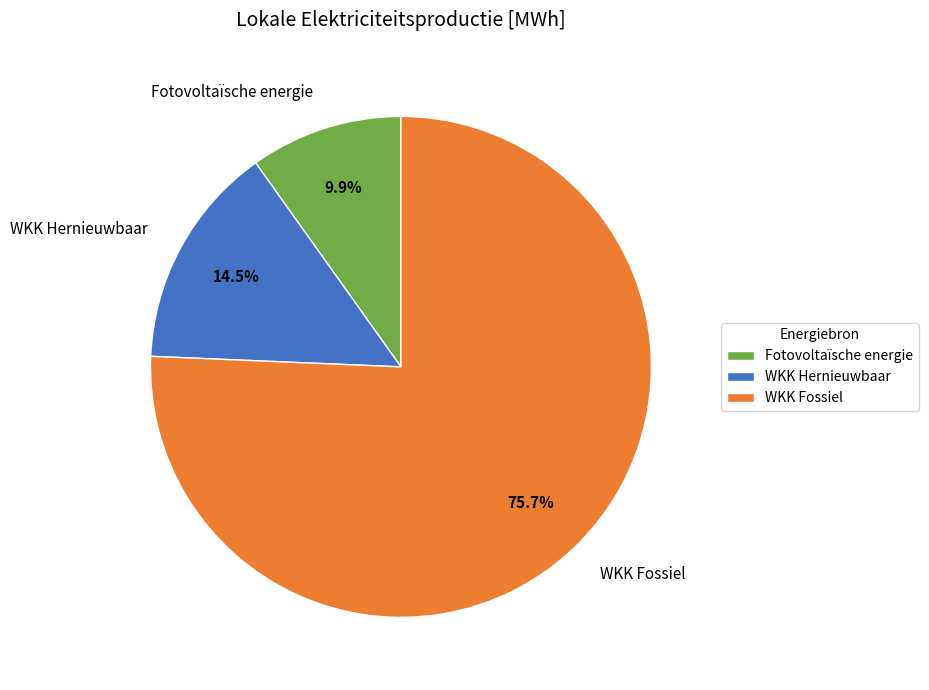

What is the smallest slice in the pie chart?

Fotovoltaïsche energie